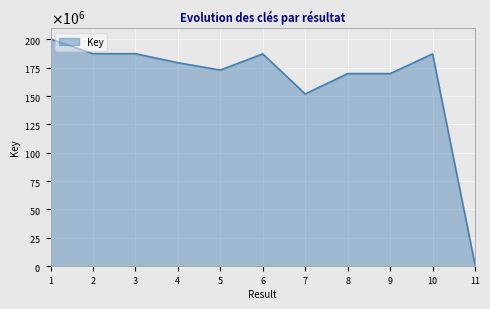

The value at 7 is 236877080. True or false?

False